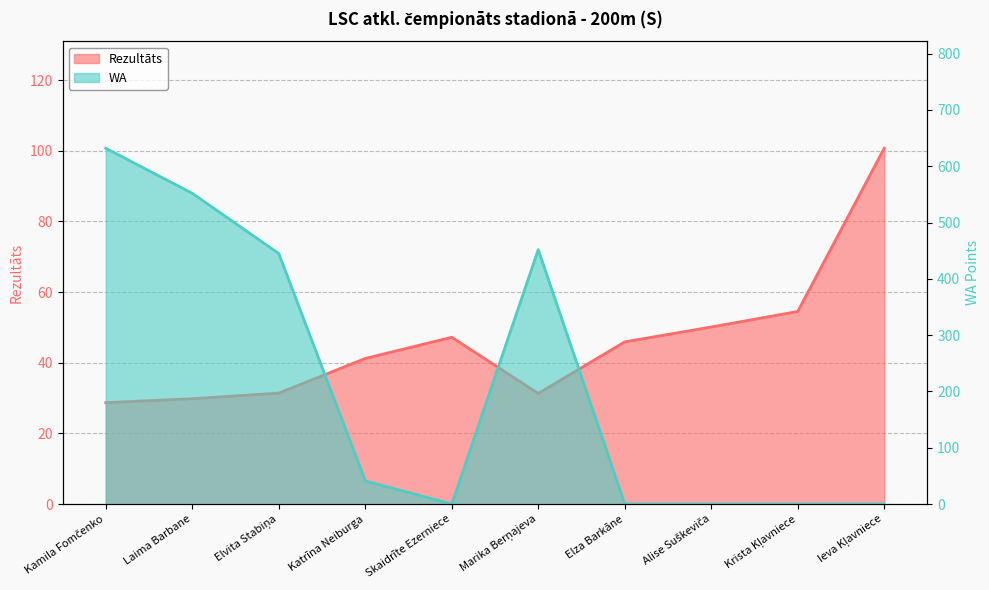

What is the value of the Rezultāts point at the 2nd from the left?

29.8